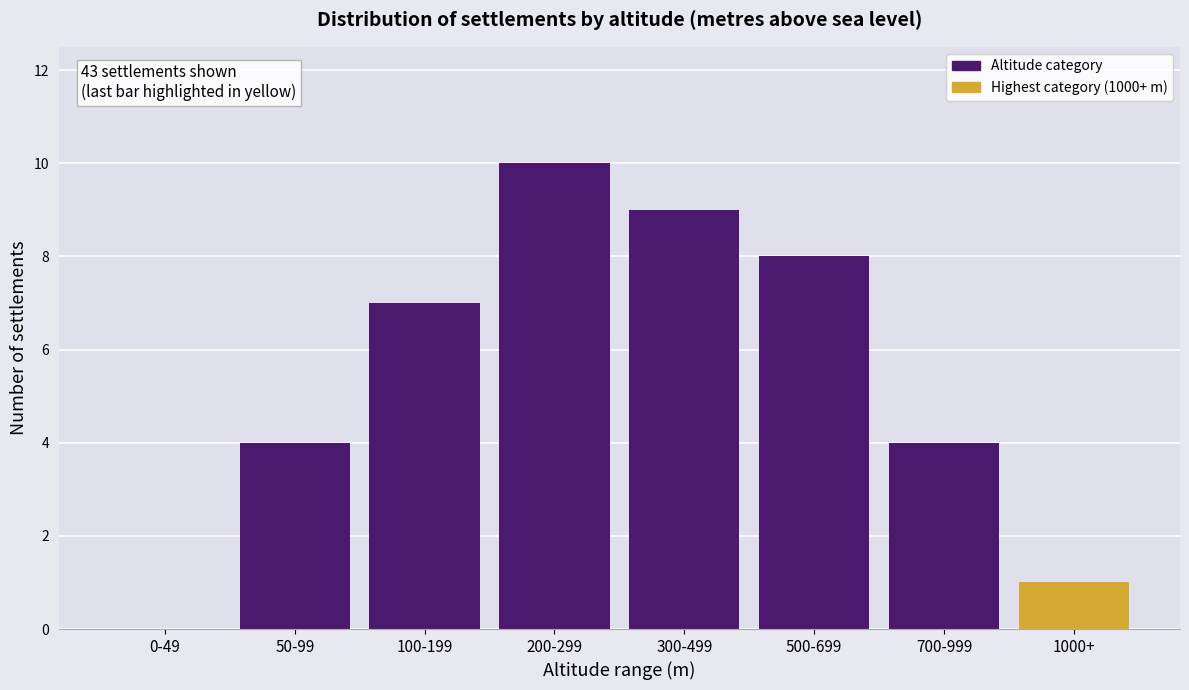

Reading left to right, list all the values displayed in this chart.

0-49=0	50-99=4	100-199=7	200-299=10	300-499=9	500-699=8	700-999=4	1000+=1